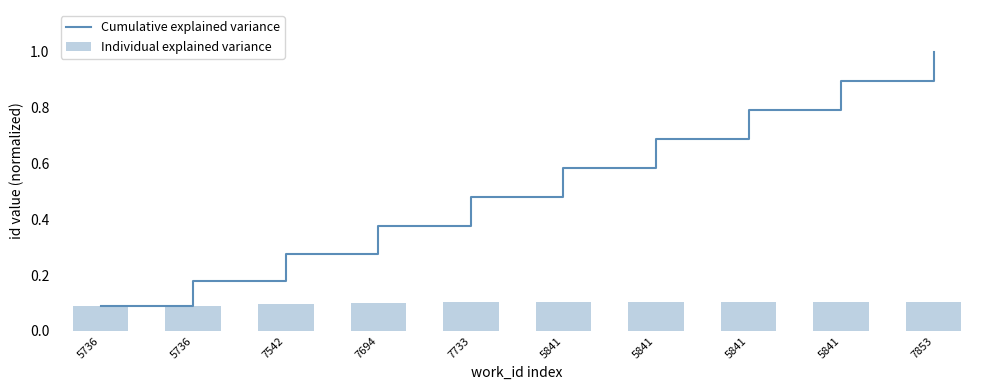

What is the total value across all series at 7853?

1.1